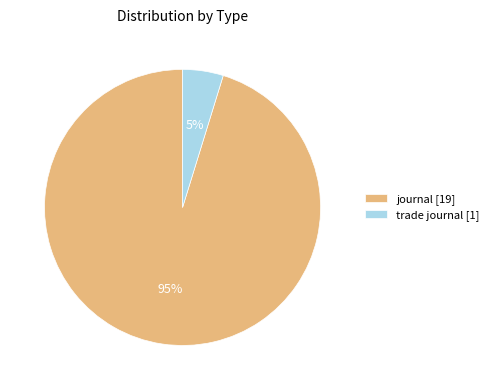

To the nearest percent, what portion does journal [19] represent?

95%